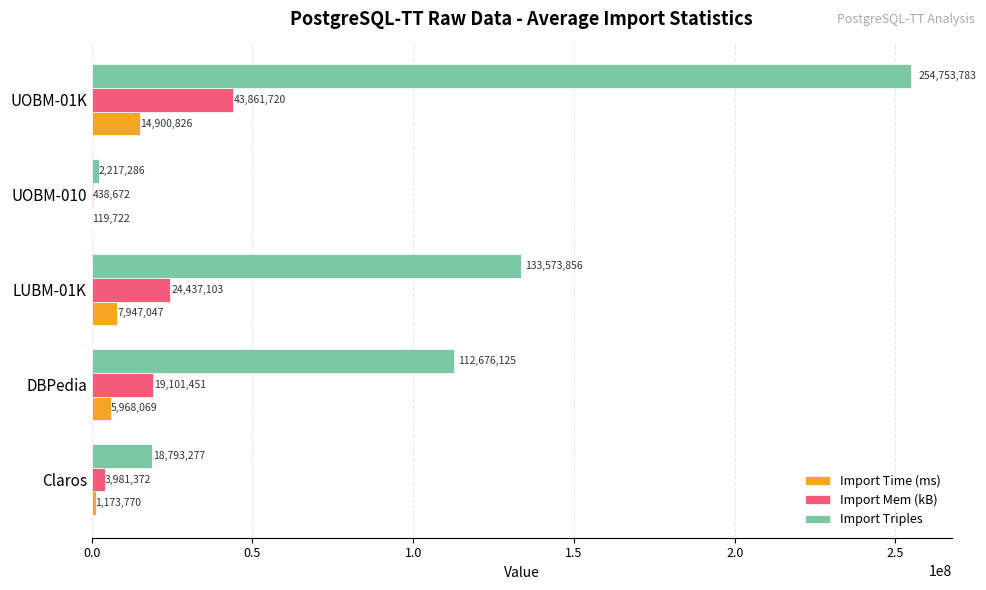

Which series has the largest total across all categories?

Import Triples